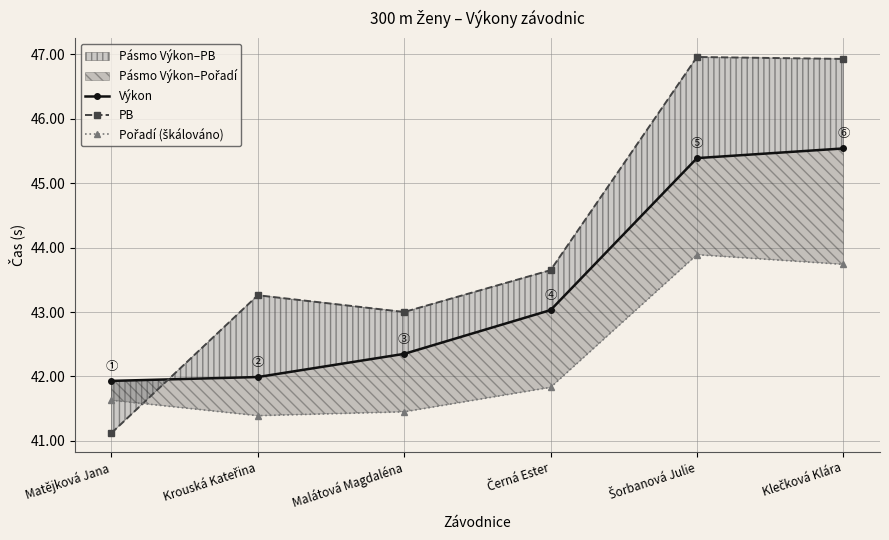

Which series ends up on top after the final intersection of PB and Výkon?

PB